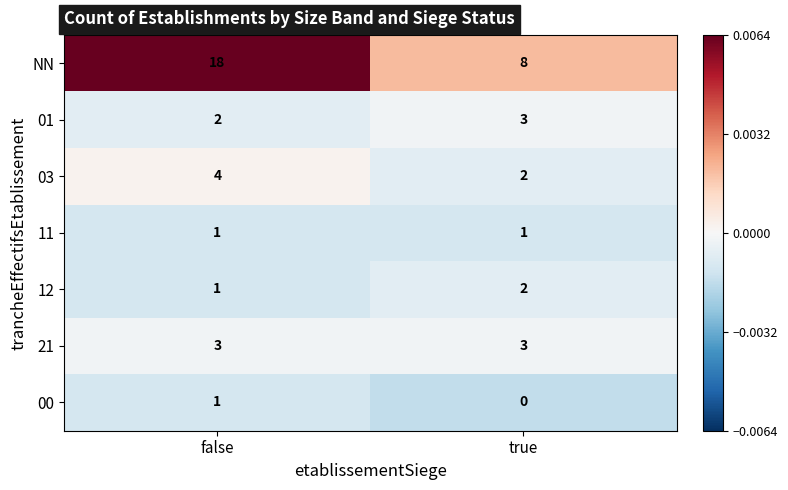

At which category is the sum across all series the highest?

false